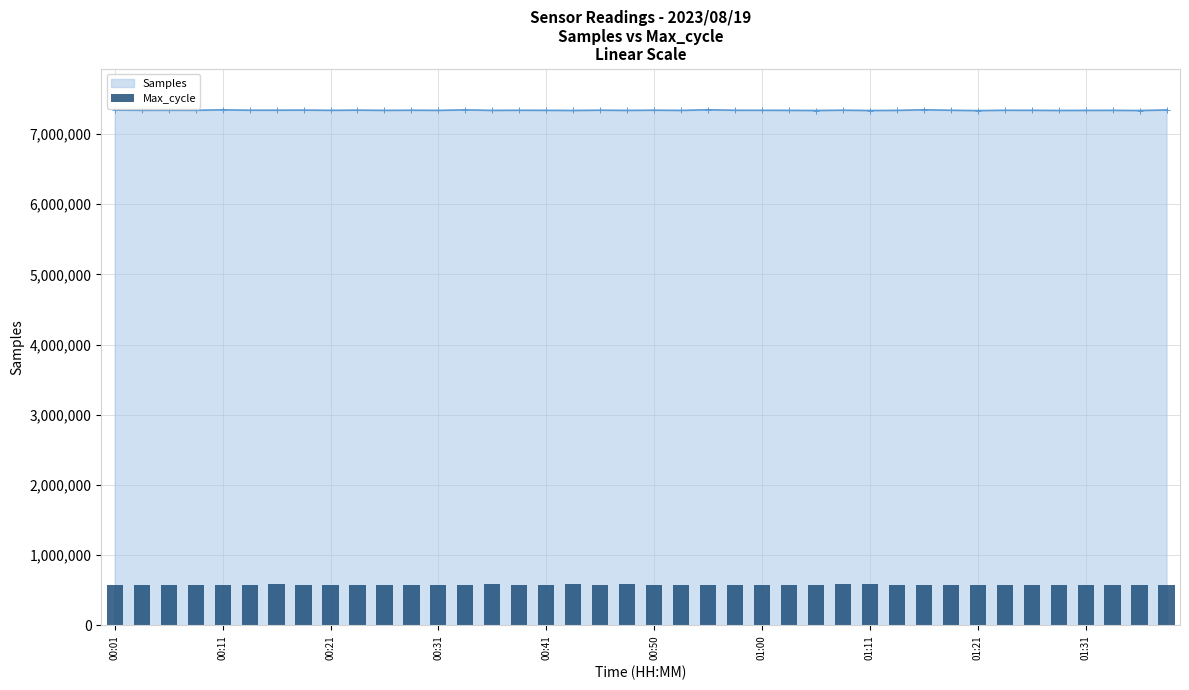

The chart shows a value of 203521.9 at 19. True or false?

False